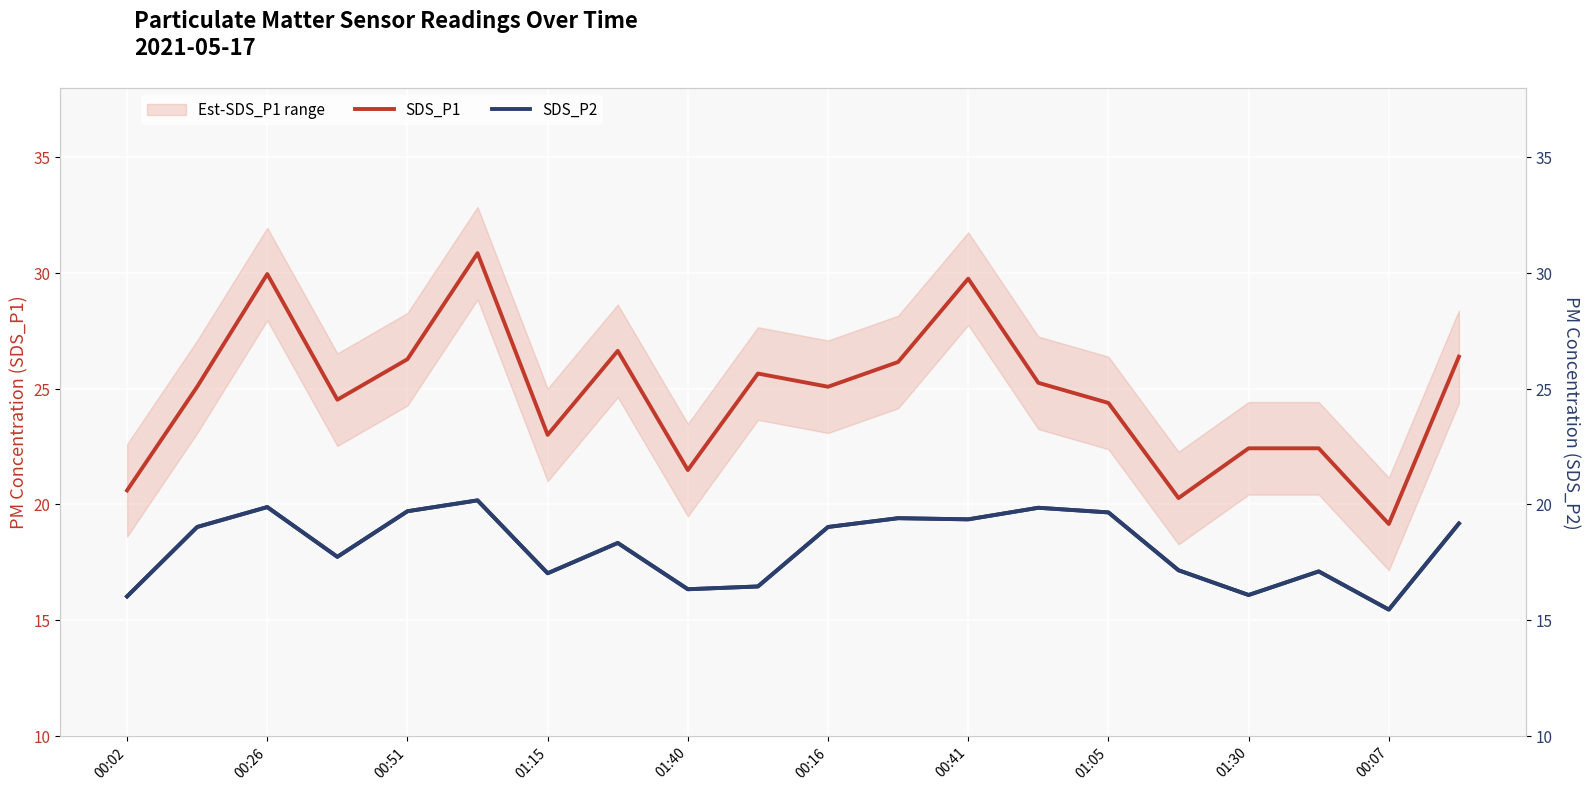

Reading left to right, list all the values displayed in this chart.

SDS_P1: 20.6	25.1	29.9	24.5	26.3	30.9	23.0	26.6	21.5	25.6	25.1	26.1	29.8	25.2	24.4	20.3	22.4	22.4	19.1	26.4
SDS_P2: 16.0	19.0	19.9	17.7	19.7	20.2	17.0	18.3	16.3	16.4	19.0	19.4	19.4	19.9	19.6	17.1	16.1	17.1	15.4	19.2
SDS_P2 (right): 16.0	19.0	19.9	17.7	19.7	20.2	17.0	18.3	16.3	16.4	19.0	19.4	19.4	19.9	19.6	17.1	16.1	17.1	15.4	19.2